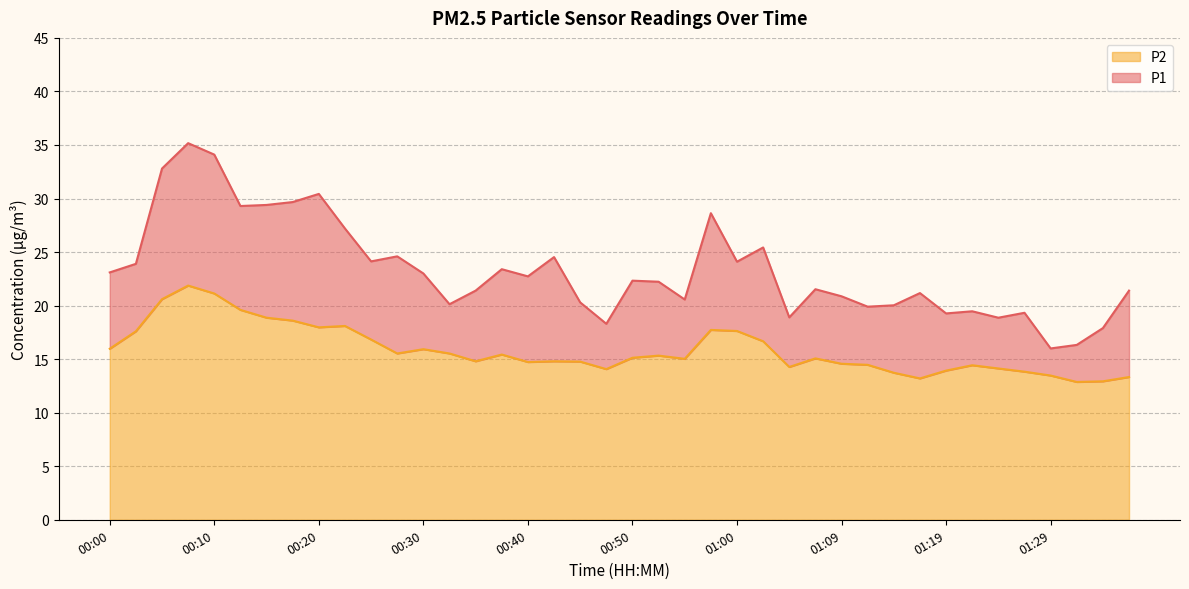

Is the value of P1 at 01:12 greater than the value of P2 at 00:22?

Yes